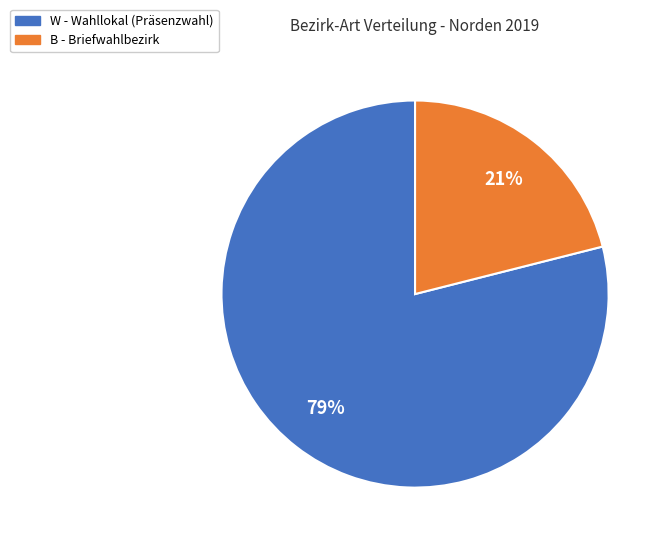

True or false: B accounts for 10% of the total.

False